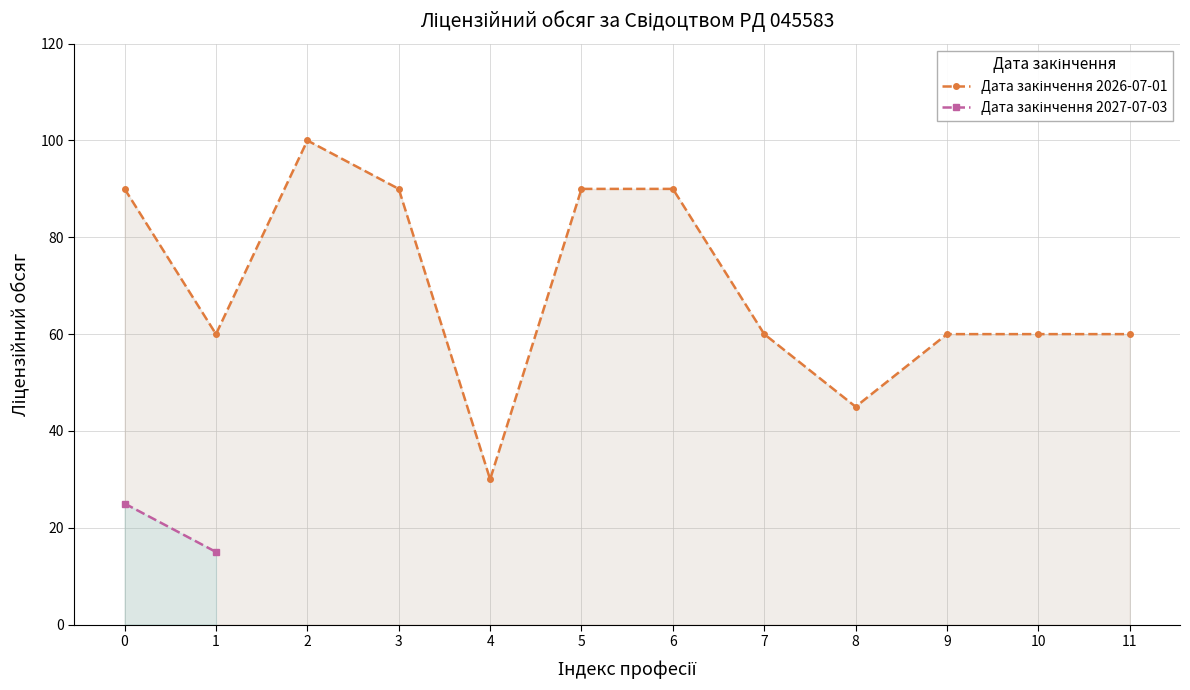

What is the maximum value shown in the chart?

100